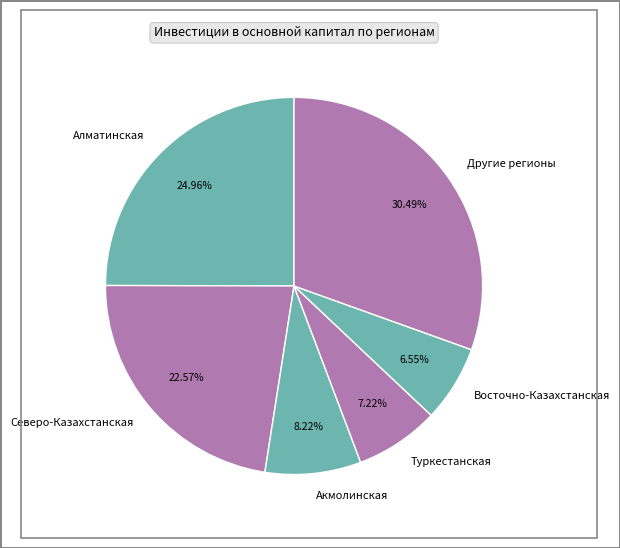

Does any single category account for the majority?

No